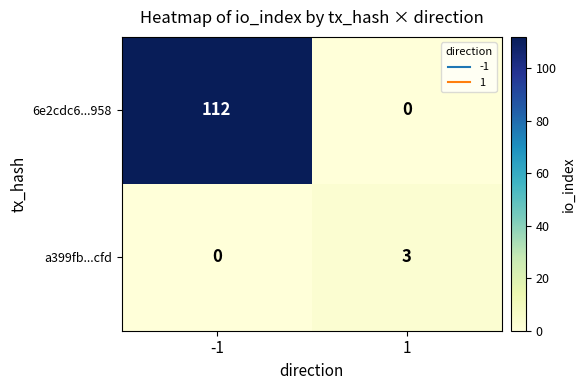

At how many categories does at least one series exceed 54?

1